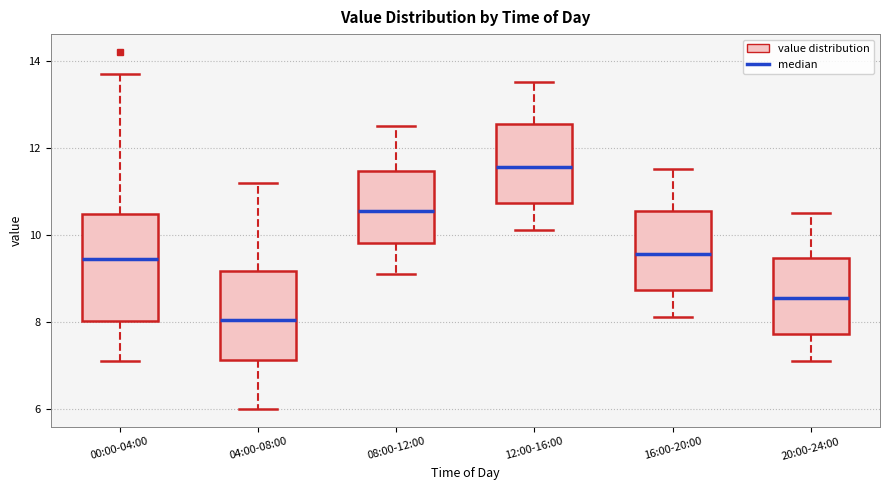

Where does the lower whisker of the box for 20:00-24:00 end on the y-axis? The values are not printed on the chart, so give them approximately, as read against the axis.

7.2